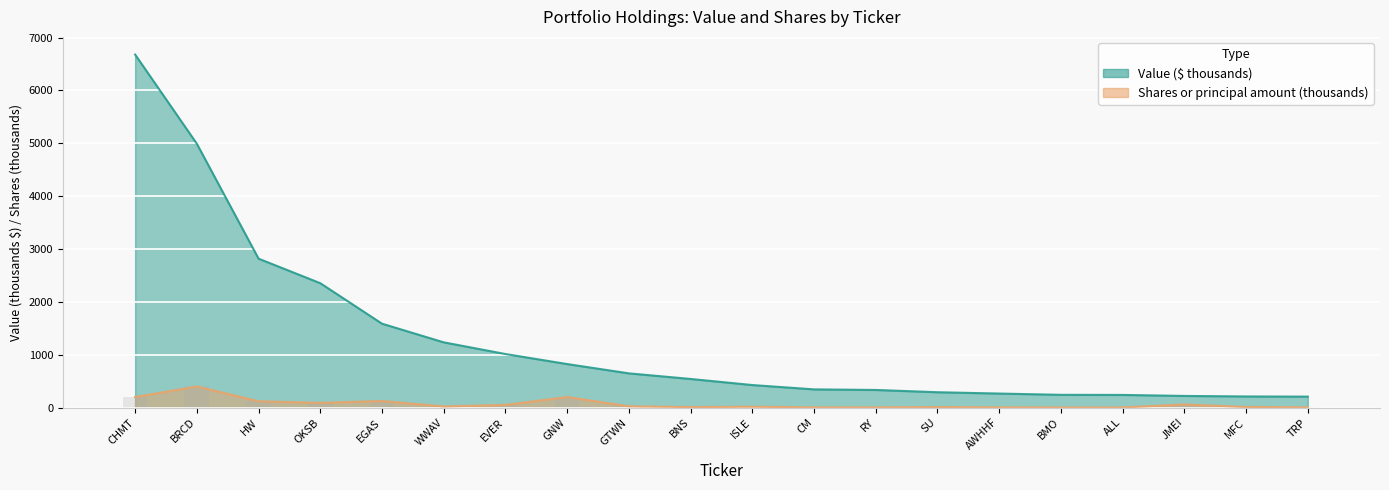

What is the label of the 12th bar from the left?

CM